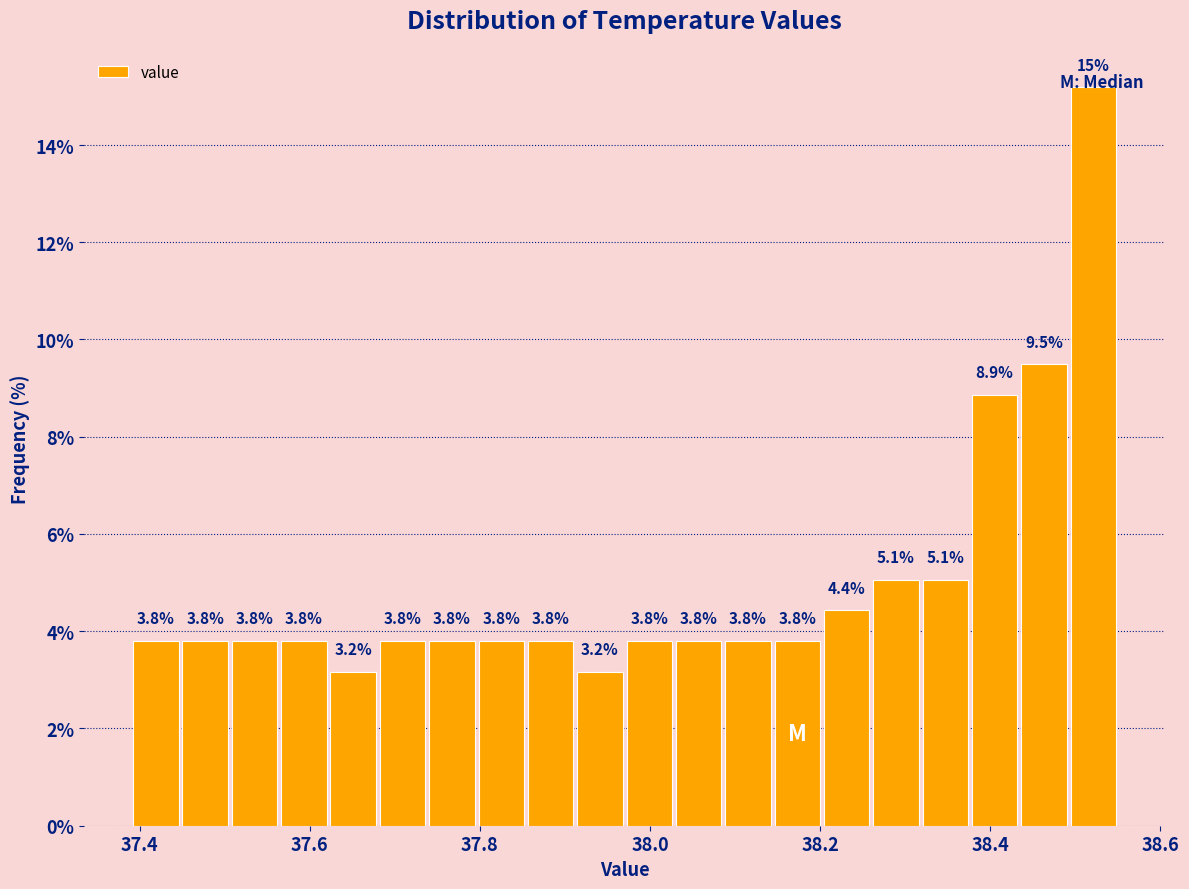

Read against the x-axis, roughly where is the centre of the tallest bar?

38.52